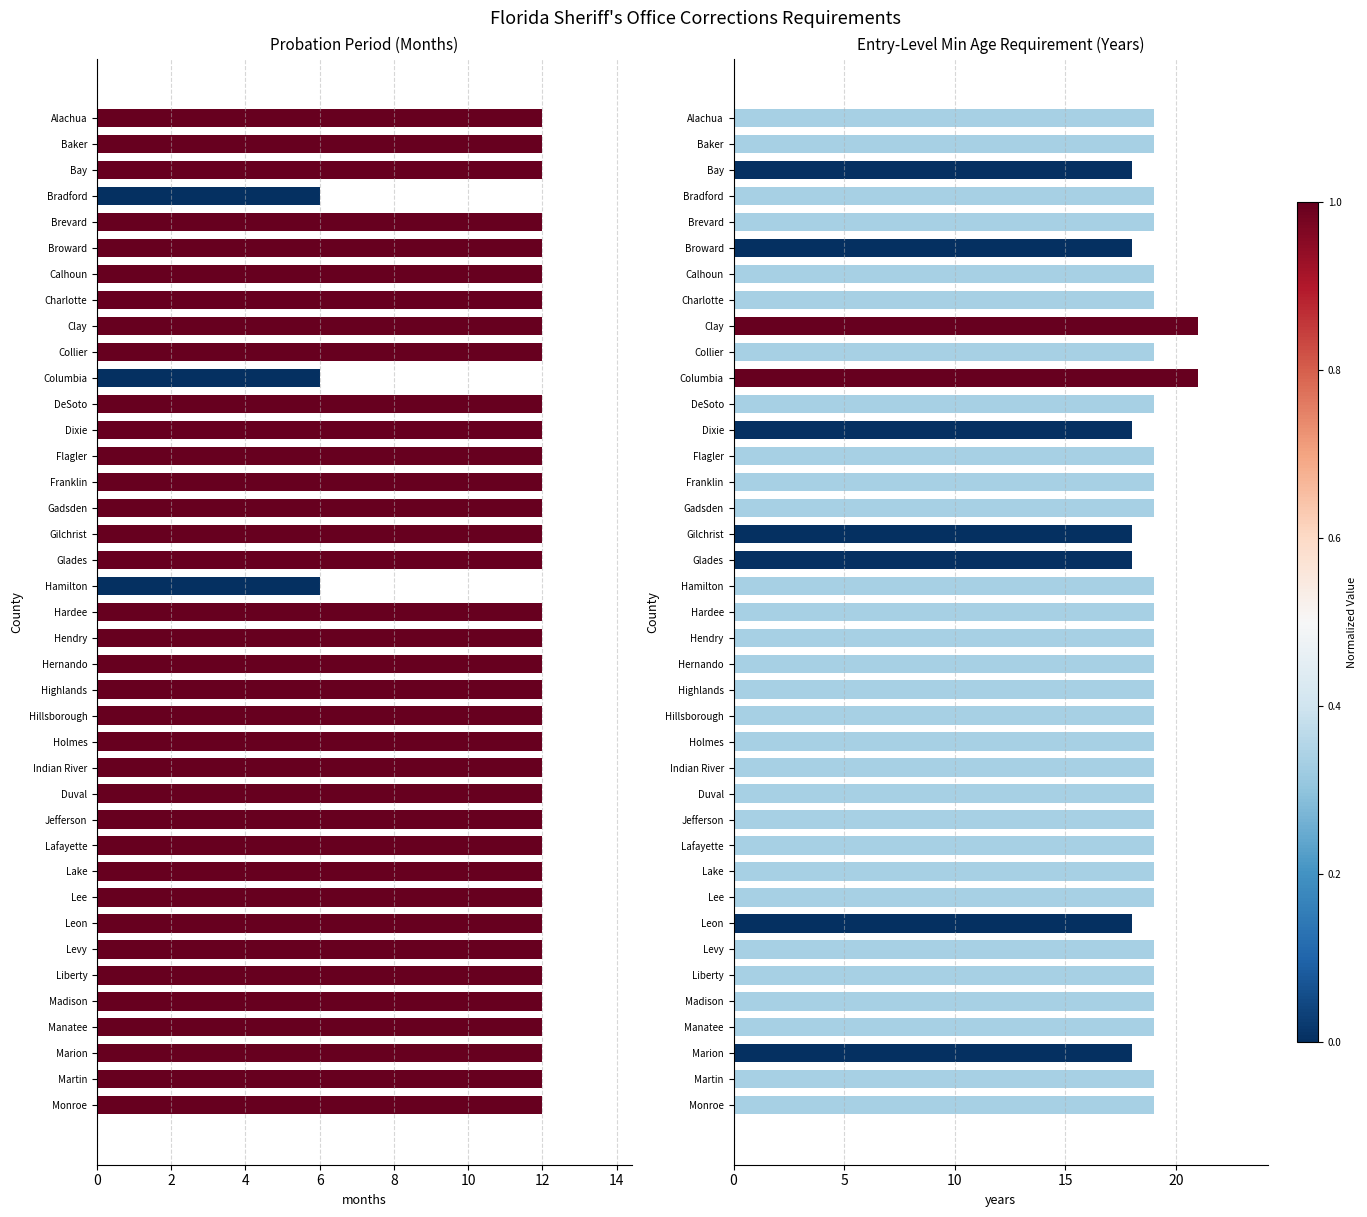

Is the value of Probation Period (Months) at Hamilton greater than the value of Entry-Level Minimum Age Requirement at Lake?

No